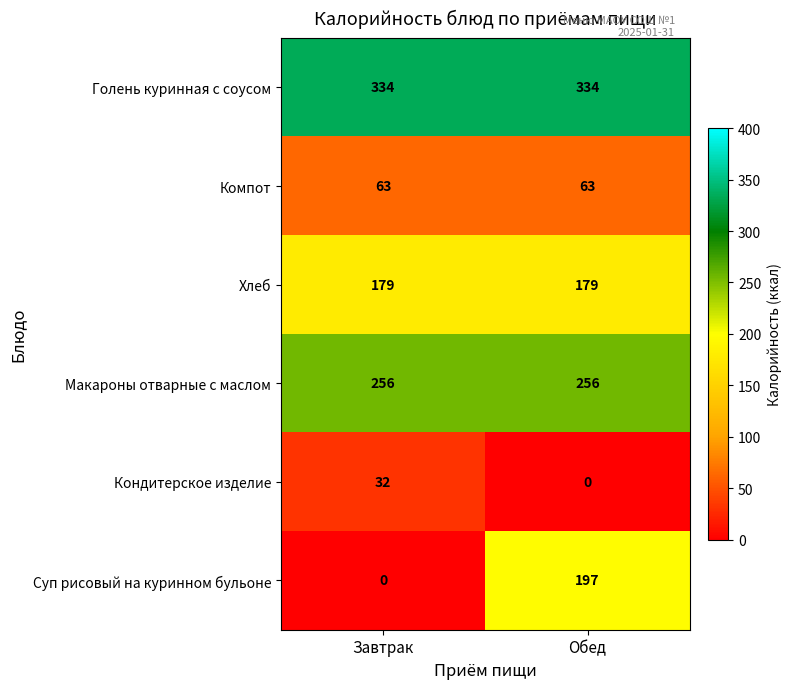

Which series has the largest total across all categories?

Голень куринная с соусом